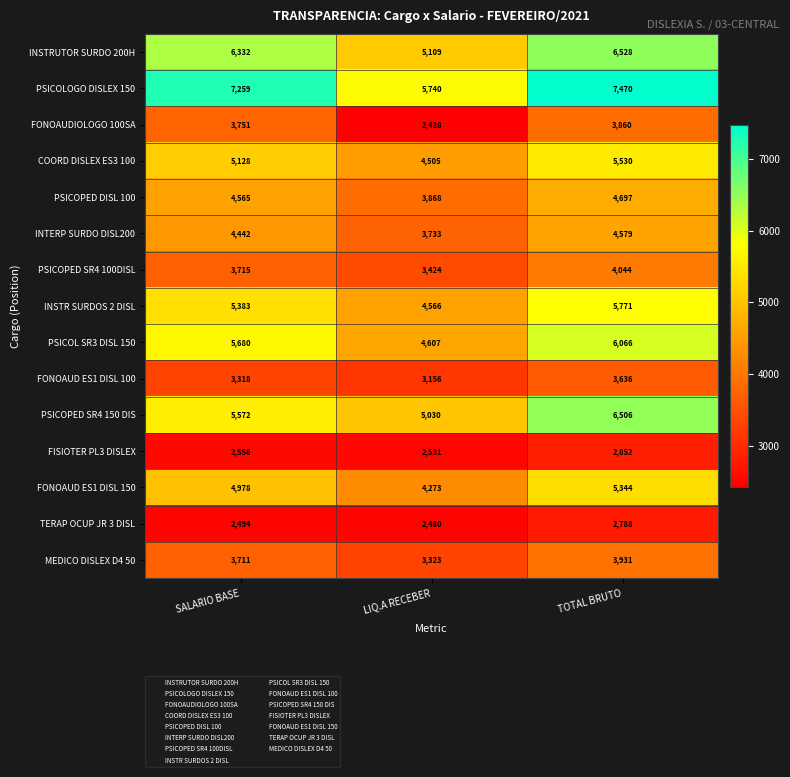

Count the INSTR SURDOS 2 DISL values in the range 4566 to 5771.

3